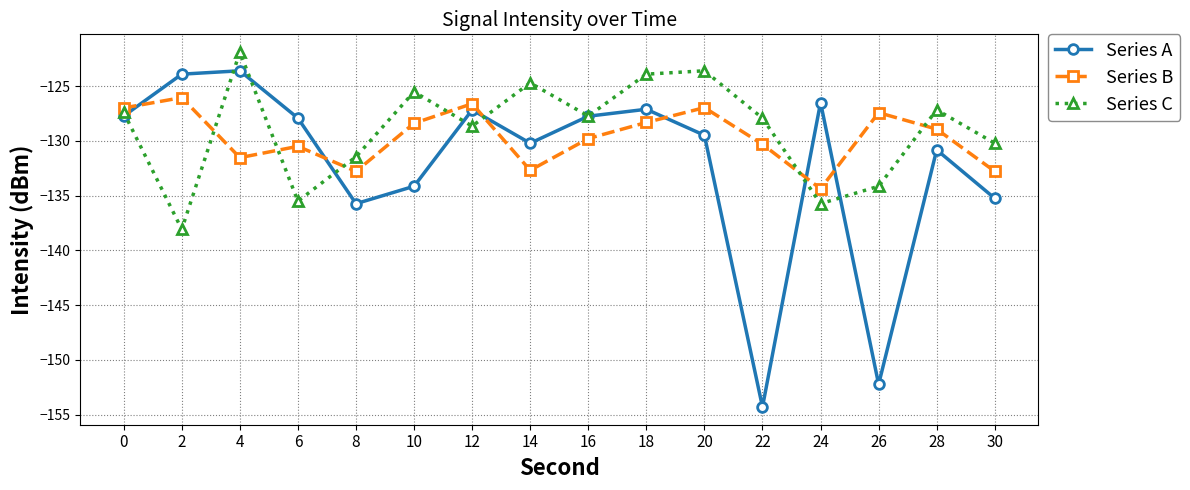

True or false: Series A and Series C intersect in this chart.

True